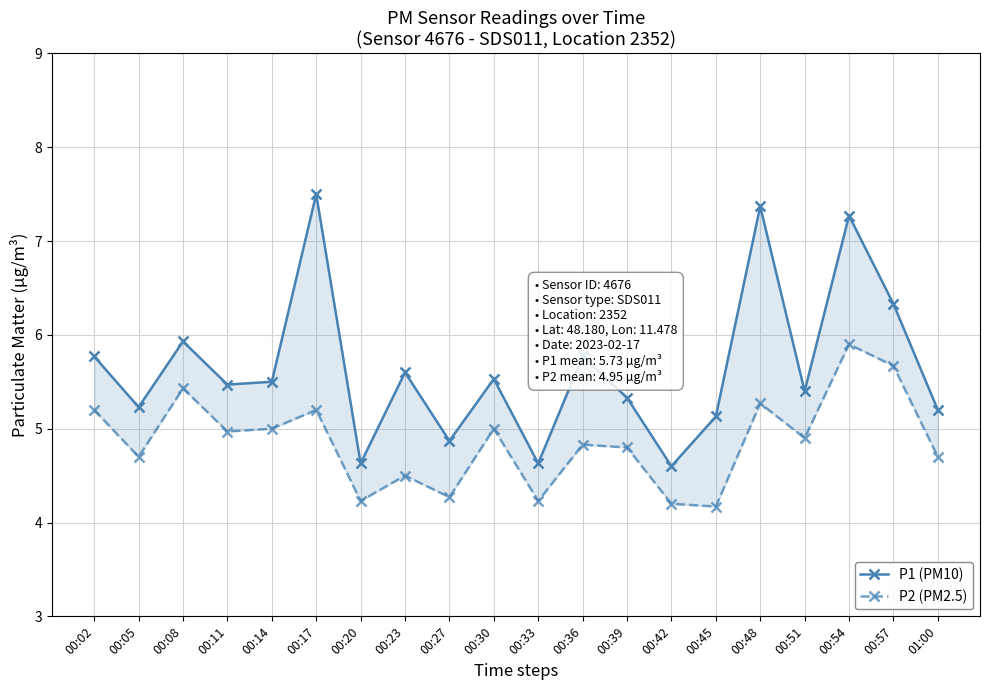

Which series has the widest spread of values?

P1 (PM10)